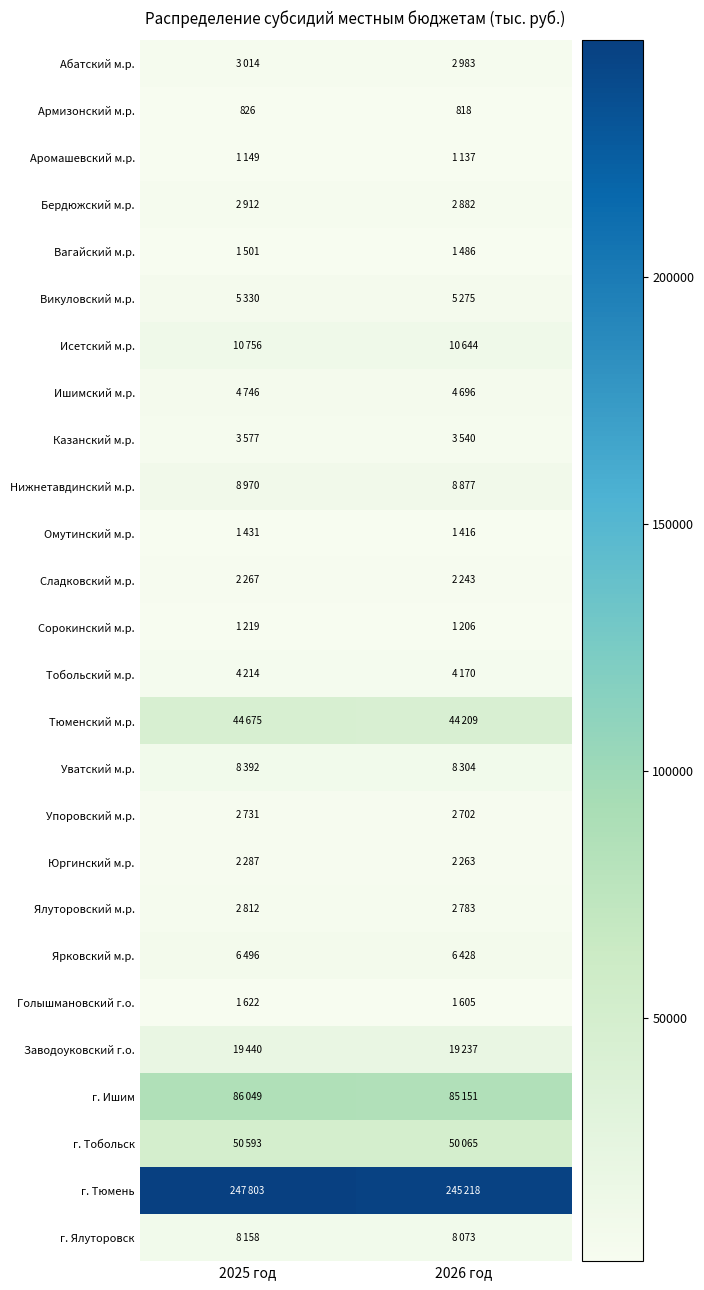

What is the difference between the Сорокинский м.р. values at 2026 год and 2025 год?

13